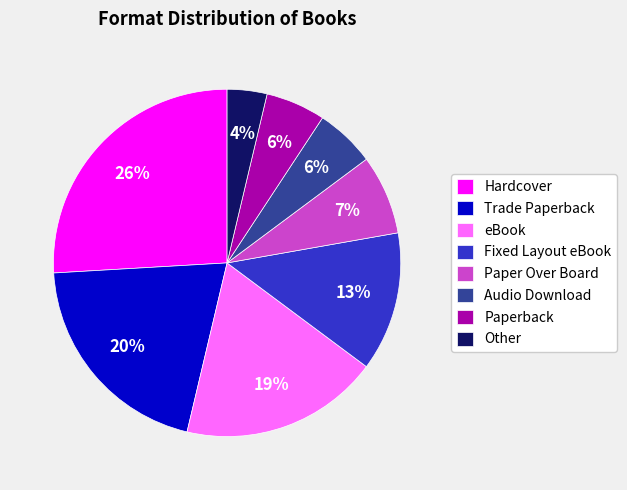

What is the largest slice in the pie chart?

Hardcover